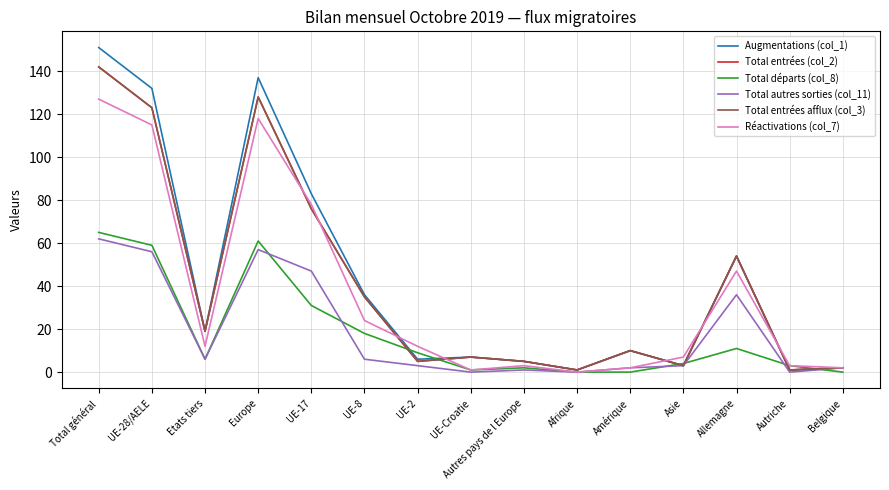

The value of Total autres sorties (col_11) at Etats tiers is 6. True or false?

True